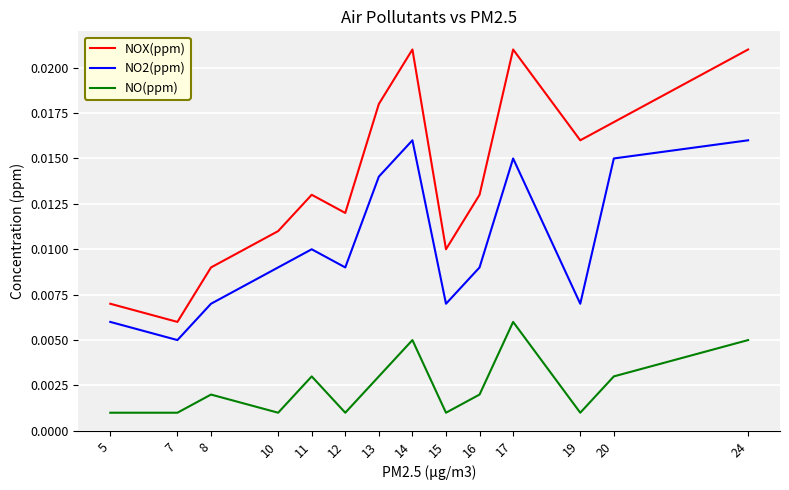

Is the value of NO(ppm) at 11 greater than the value of NO2(ppm) at 14?

No